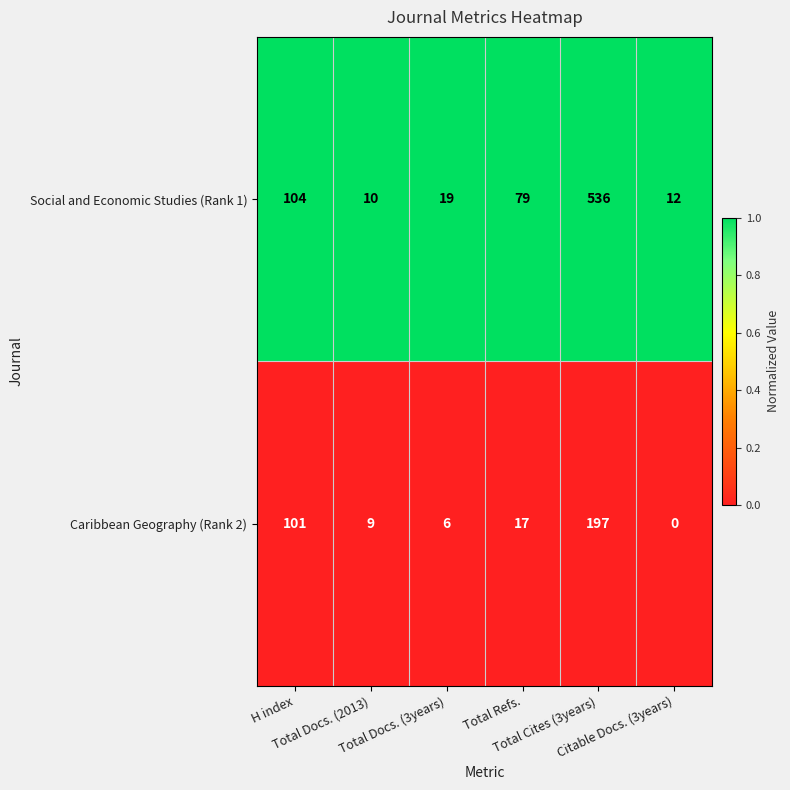

What is the difference between the maximum and second lowest values in the Social and Economic Studies (Rank 1) series?

524